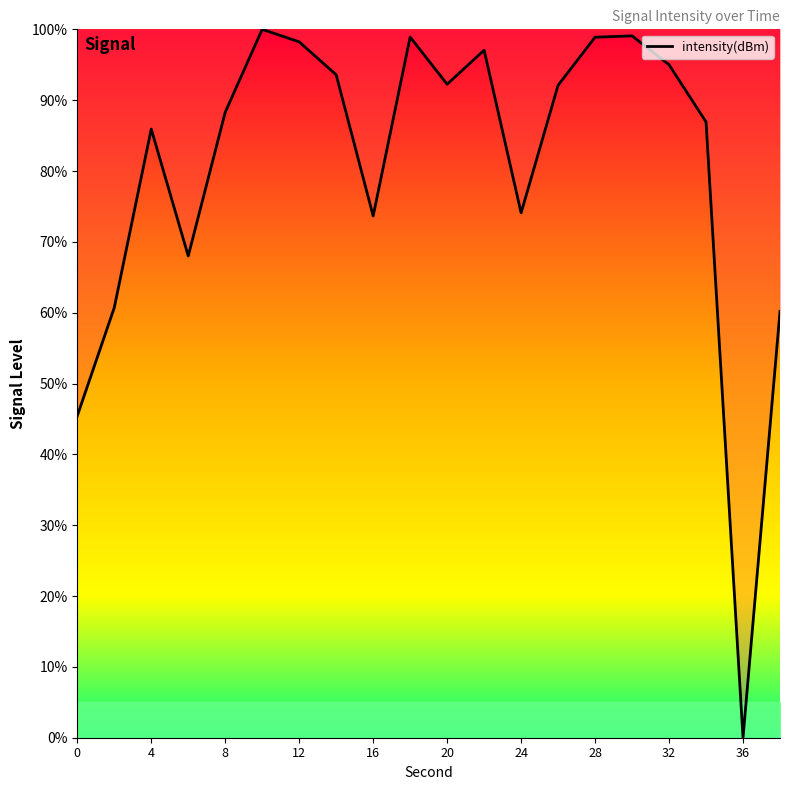

What is the greatest value displayed?

100.0